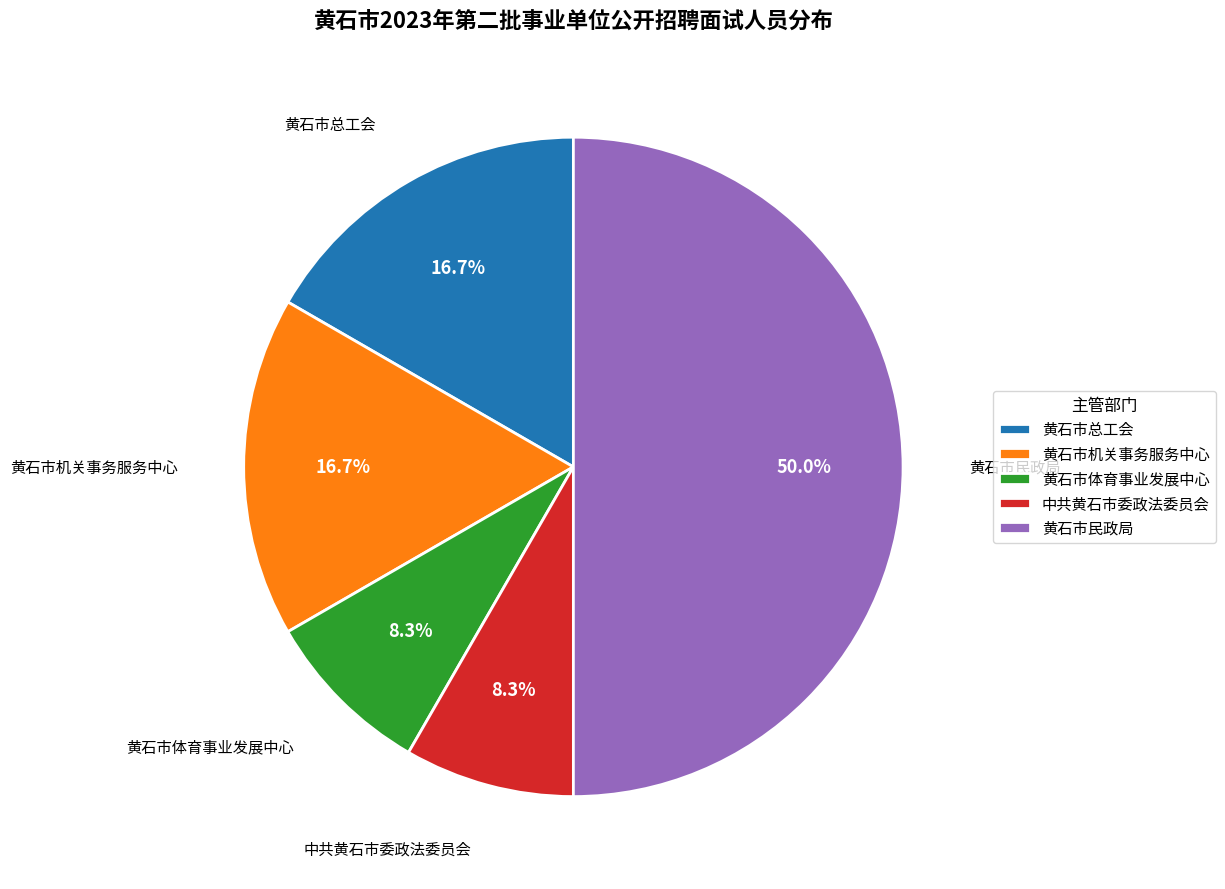

To the nearest percent, what percentage of the pie is 黄石市机关事务服务中心?

17%